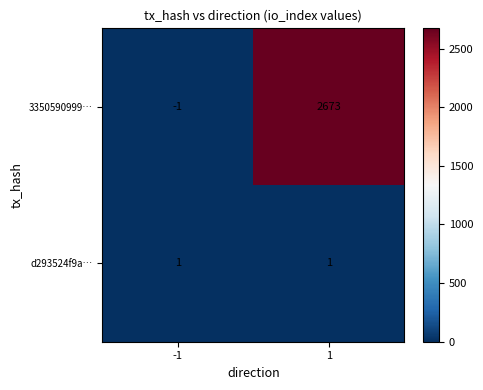

Is it true that 3350590999… equals 2673 at 1?

True